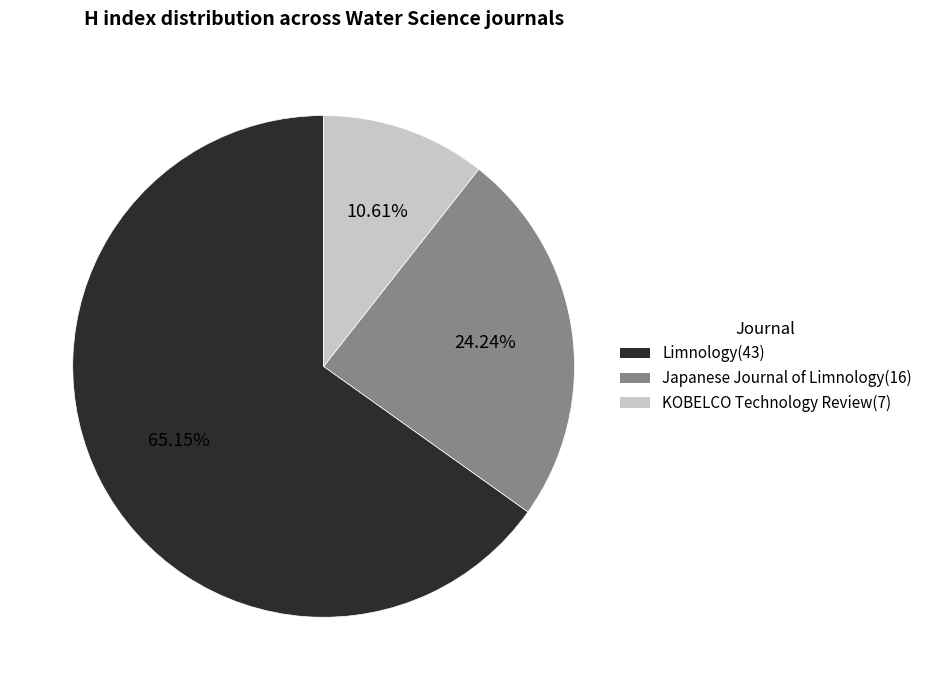

What is the smallest slice in the pie chart?

KOBELCO Technology Review(7)